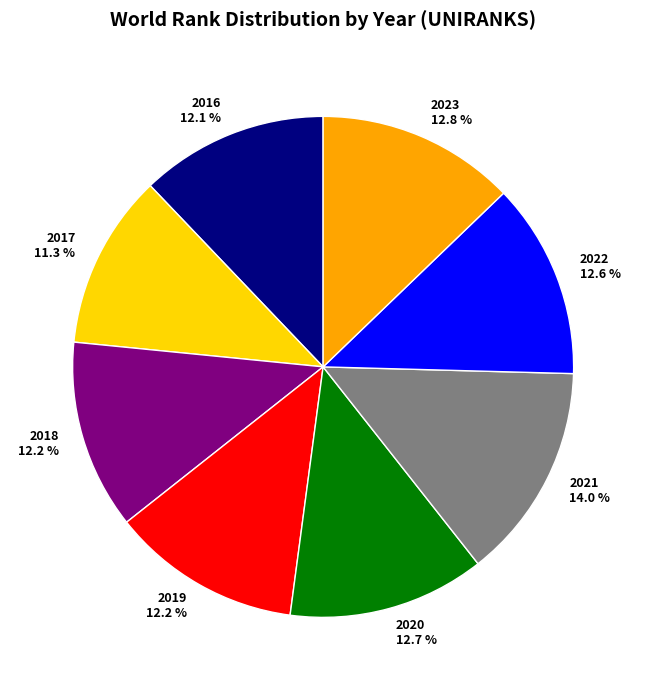

Approximately how many times larger is the value at 2023 compared to 2020?

1.0